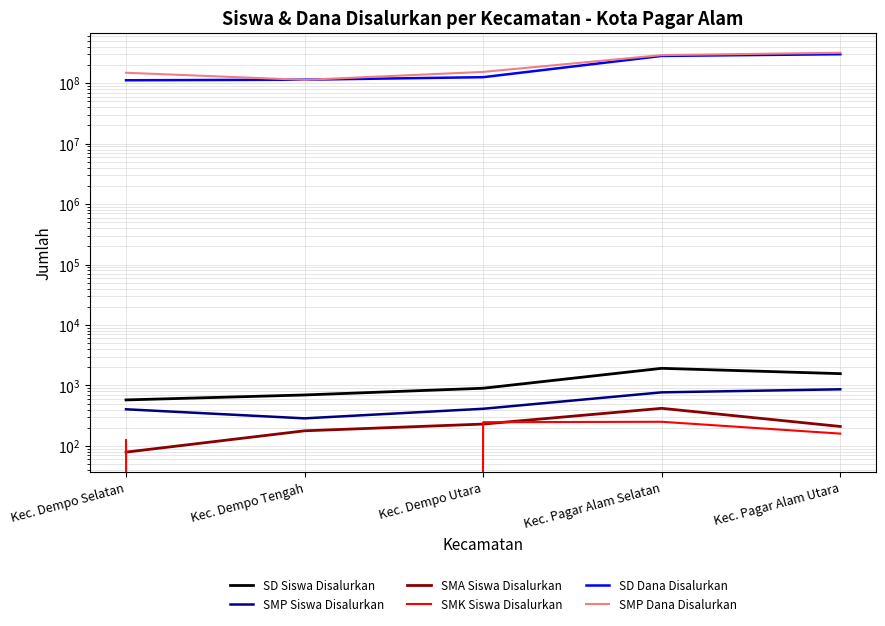

True or false: SD Dana Disalurkan and SMP Siswa Disalurkan cross at least once.

False